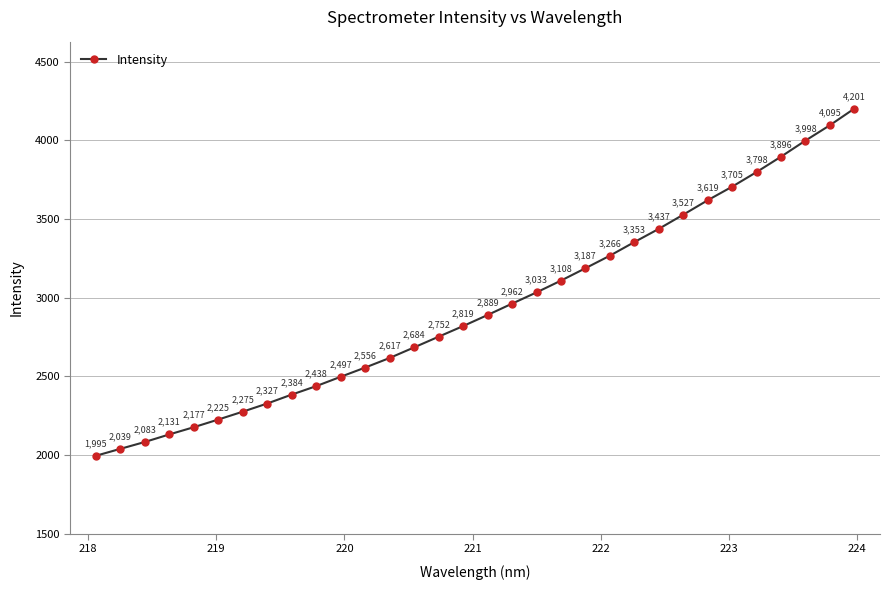

What is the difference between the maximum and minimum values?

2206.0